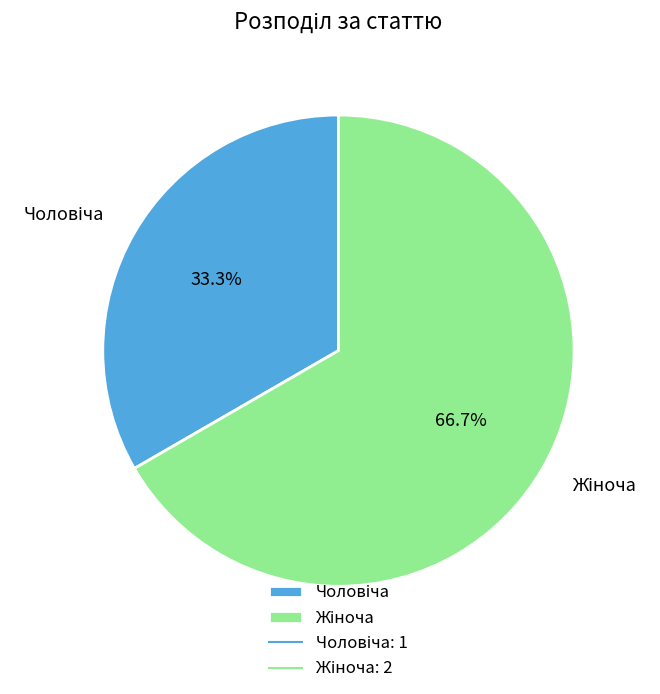

How many segments does this pie chart have?

2